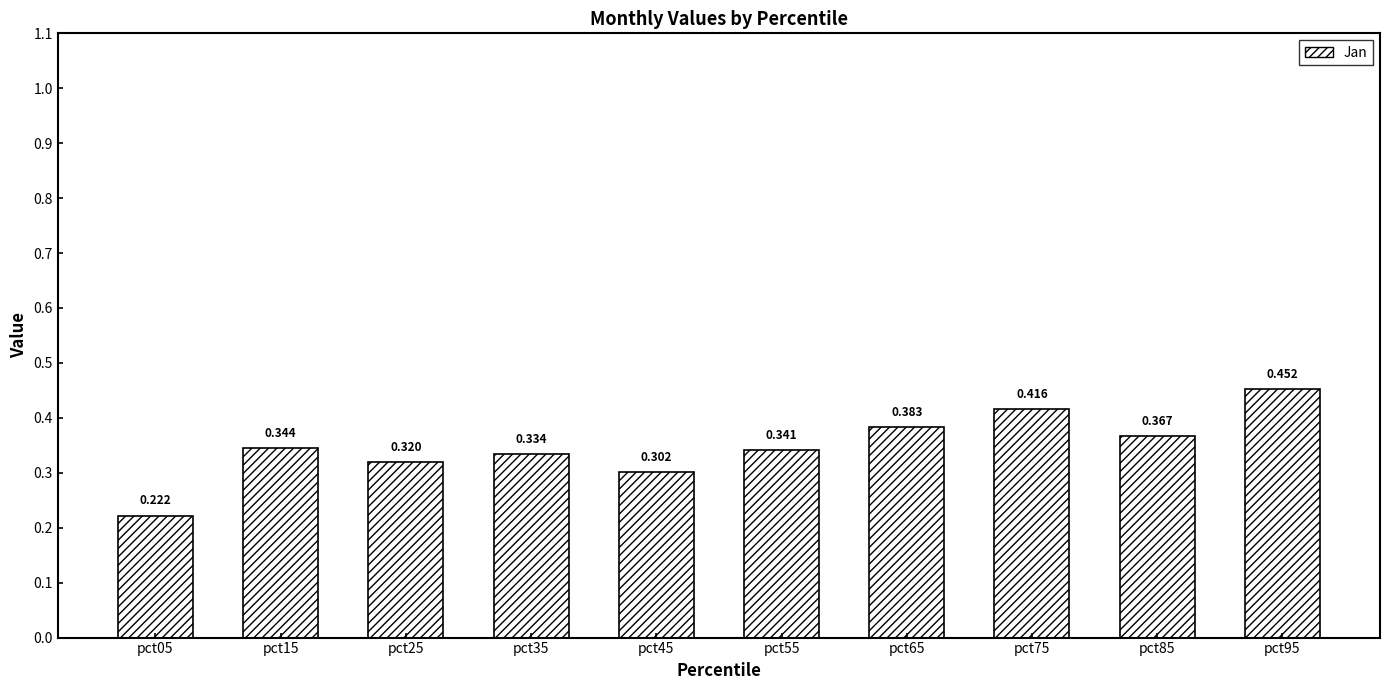

At which label is the value closest to 0?

pct05